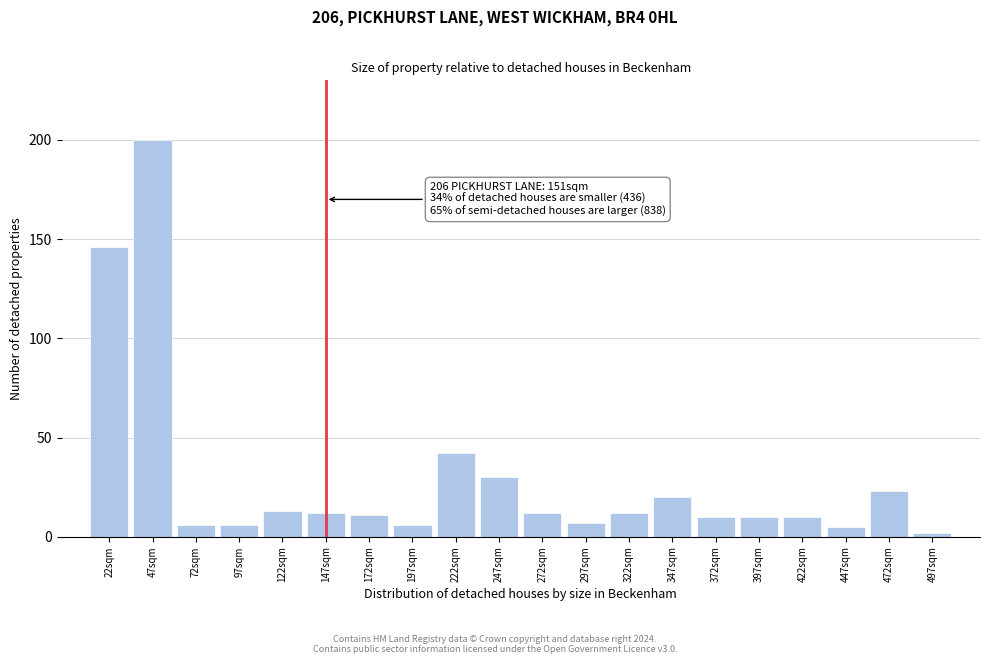

Reading right to left, extract all data points from this chart.

497sqm=2	472sqm=23	447sqm=5	422sqm=10	397sqm=10	372sqm=10	347sqm=20	322sqm=12	297sqm=7	272sqm=12	247sqm=30	222sqm=42	197sqm=6	172sqm=11	147sqm=12	122sqm=13	97sqm=6	72sqm=6	47sqm=200	22sqm=146